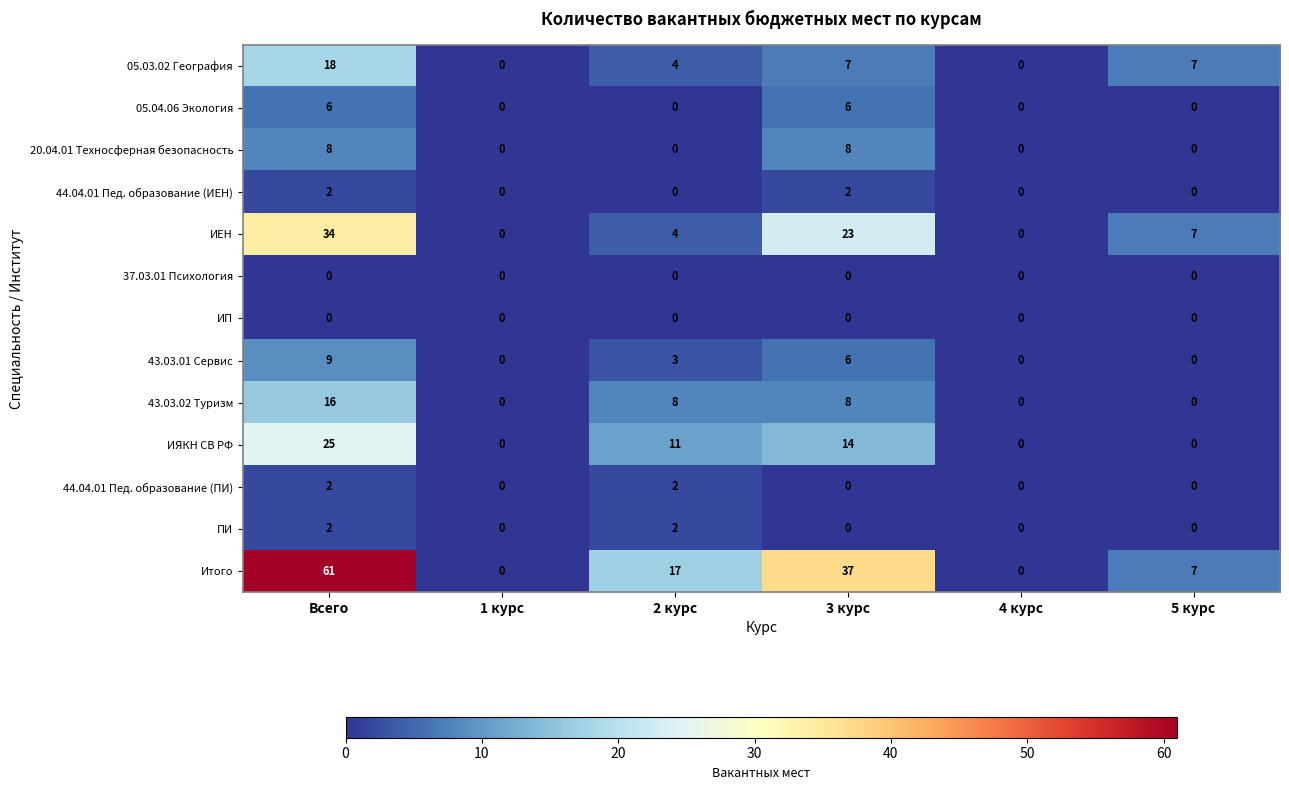

At which label does 05.04.06 Экология reach its peak?

Всего